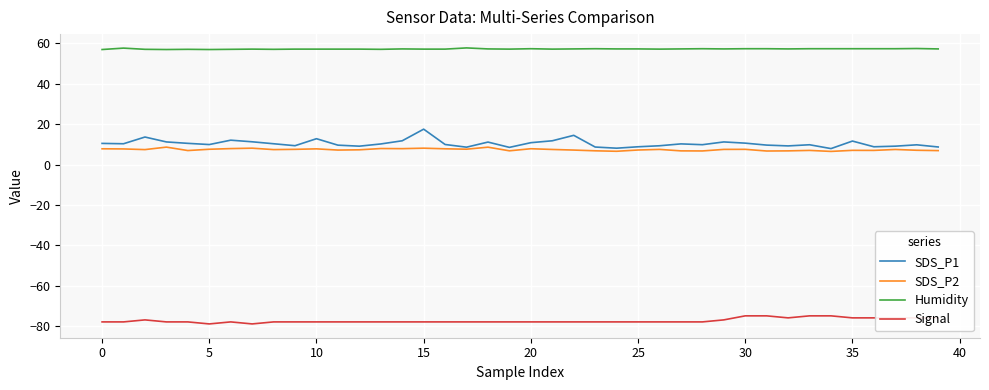

List the series in order of their peak value, lowest first.

Signal, SDS_P2, SDS_P1, Humidity